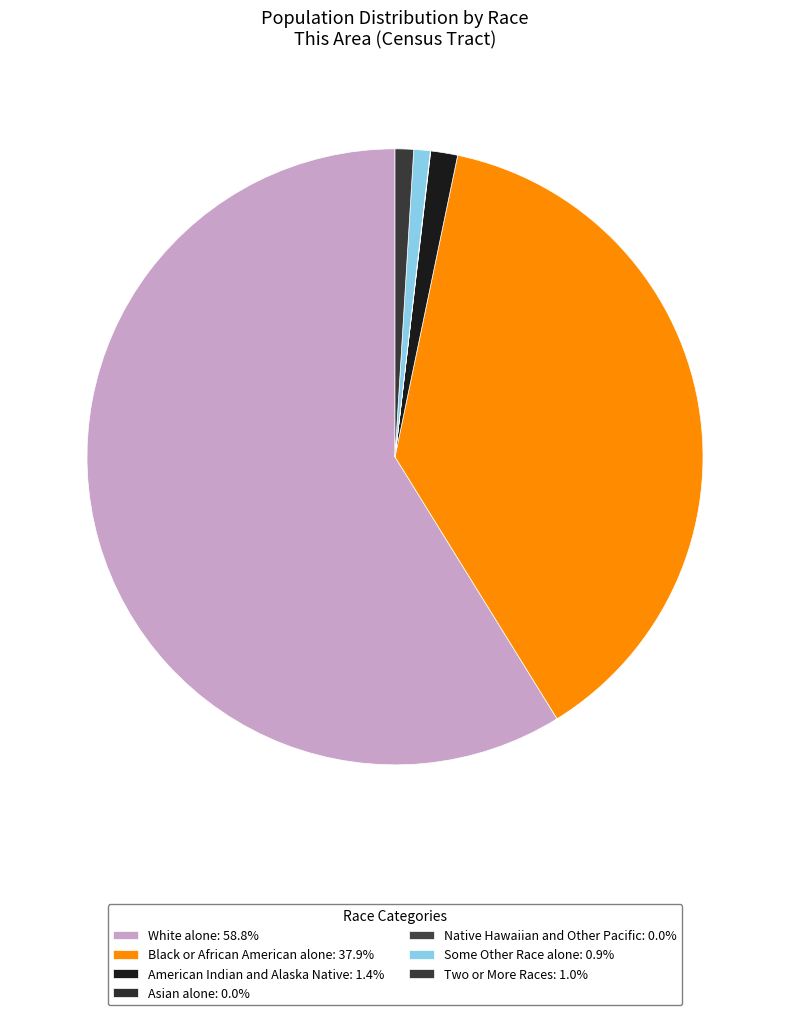

To the nearest percent, what percentage of the pie is Black or African American alone?

38%